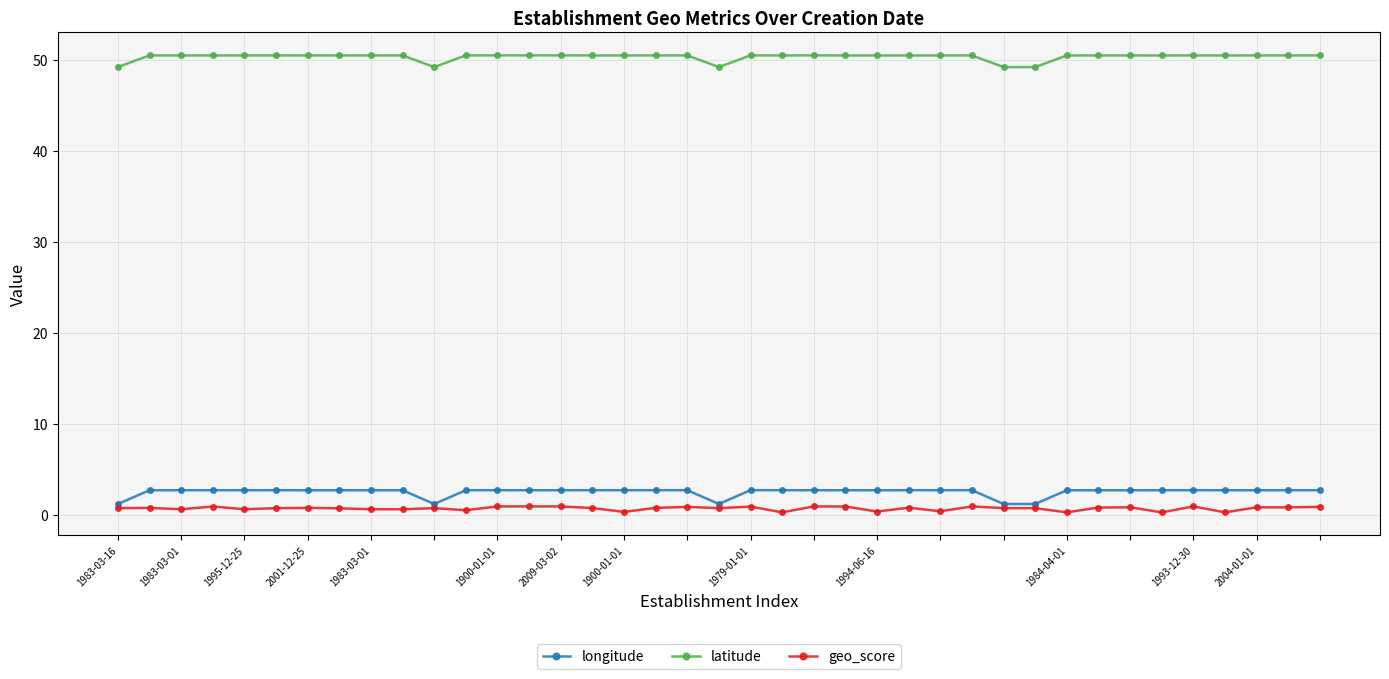

At how many categories does at least one series exceed 14?

39